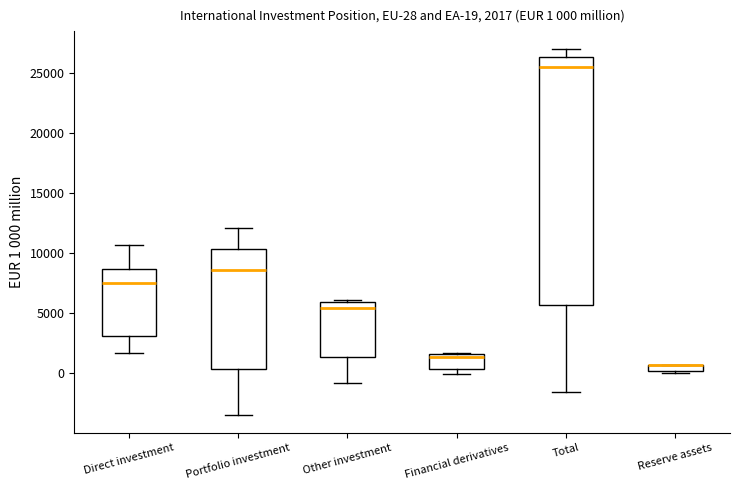

Comparing the boxes themselves (not the whiskers), which one is the tallest?

Total